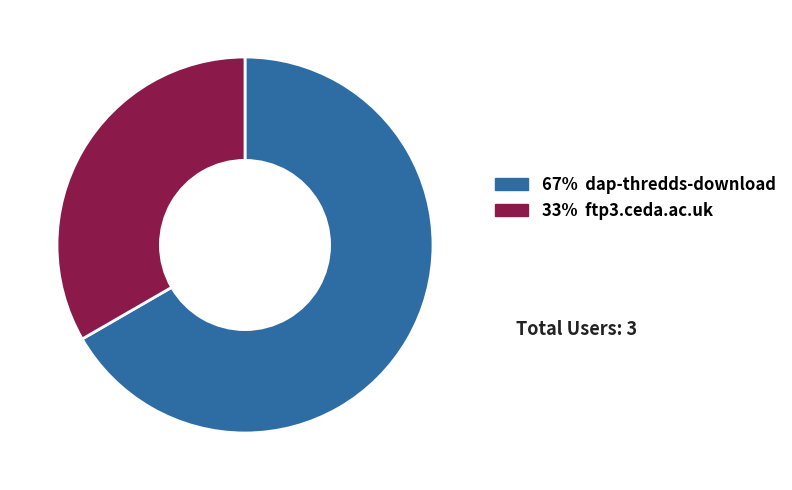

How many segments does this pie chart have?

2